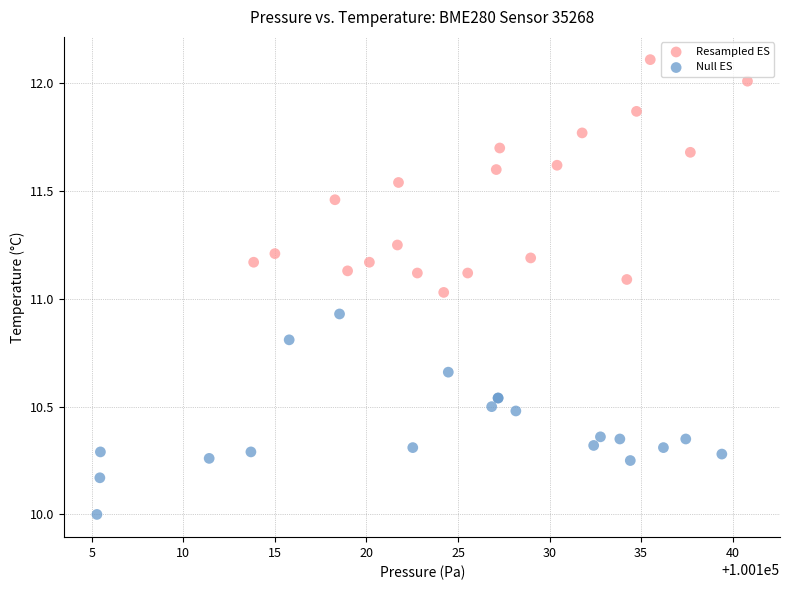

Which series reaches the minimum Y coordinate?

Null ES